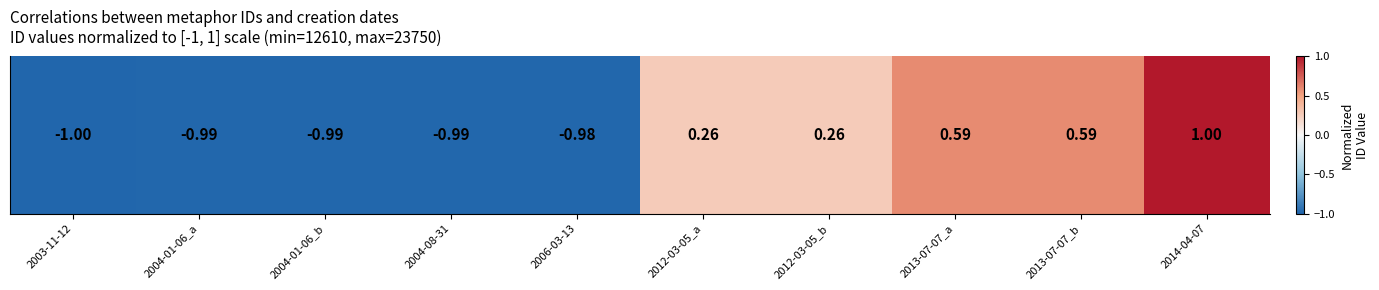

List the labels in order of value, smallest first.

2003-11-12, 2004-01-06_a, 2004-01-06_b, 2004-08-31, 2006-03-13, 2012-03-05_a, 2012-03-05_b, 2013-07-07_a, 2013-07-07_b, 2014-04-07